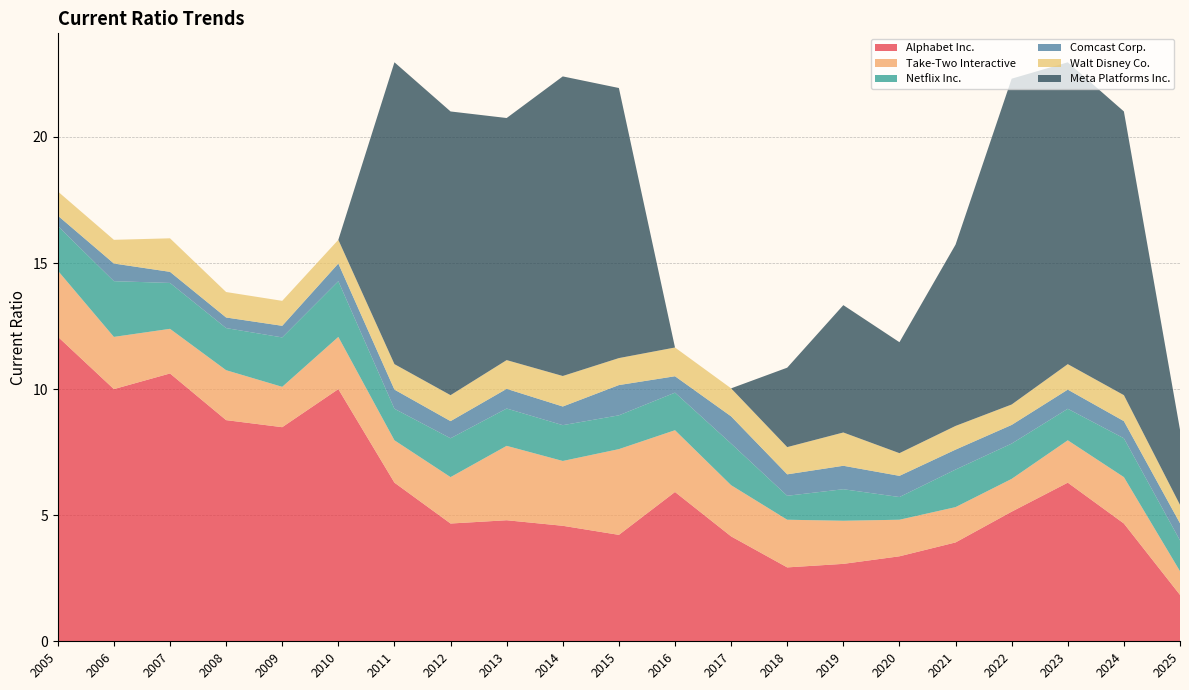

Reading right to left, transcribe all the data shown in this chart.

Alphabet Inc.: 2025=1.8	2024=4.7	2023=6.3	2022=5.1	2021=3.9	2020=3.4	2019=3.1	2018=2.9	2017=4.2	2016=5.9	2015=4.2	2014=4.6	2013=4.8	2012=4.7	2011=6.3	2010=10.0	2009=8.5	2008=8.8	2007=10.6	2006=10.0	2005=12.1
Take-Two Interactive: 2025=0.9	2024=1.8	2023=1.7	2022=1.3	2021=1.4	2020=1.4	2019=1.7	2018=1.9	2017=2.0	2016=2.5	2015=3.4	2014=2.6	2013=3.0	2012=1.8	2011=1.7	2010=2.1	2009=1.6	2008=2.0	2007=1.8	2006=2.1	2005=2.6
Netflix Inc.: 2025=1.2	2024=1.5	2023=1.2	2022=1.4	2021=1.5	2020=0.9	2019=1.2	2018=0.9	2017=1.6	2016=1.5	2015=1.3	2014=1.4	2013=1.5	2012=1.5	2011=1.2	2010=2.2	2009=2.0	2008=1.7	2007=1.8	2006=2.2	2005=1.8
Comcast Corp.: 2025=0.7	2024=0.7	2023=0.8	2022=0.7	2021=0.8	2020=0.8	2019=0.9	2018=0.8	2017=1.1	2016=0.7	2015=1.2	2014=0.7	2013=0.8	2012=0.7	2011=0.8	2010=0.7	2009=0.5	2008=0.4	2007=0.4	2006=0.7	2005=0.4
Walt Disney Co.: 2025=0.7	2024=1.0	2023=1.0	2022=0.8	2021=0.9	2020=0.9	2019=1.3	2018=1.1	2017=1.1	2016=1.1	2015=1.1	2014=1.2	2013=1.1	2012=1.0	2011=1.0	2010=0.9	2009=1.0	2008=1.0	2007=1.3	2006=0.9	2005=1.0
Meta Platforms Inc.: 2025=3.0	2024=11.2	2023=12.0	2022=12.9	2021=7.2	2020=4.4	2019=5.0	2018=3.1	2017=0.0	2016=0.0	2015=10.7	2014=11.9	2013=9.6	2012=11.2	2011=12.0	2010=0.0	2009=0.0	2008=0.0	2007=0.0	2006=0.0	2005=0.0